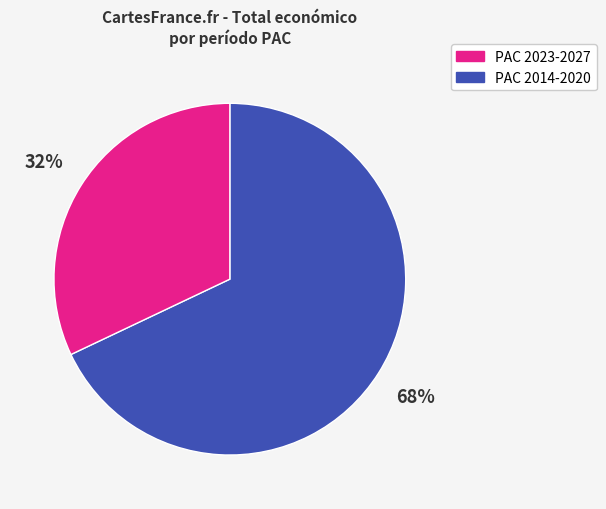

To the nearest percent, what is the average slice percentage?

50%